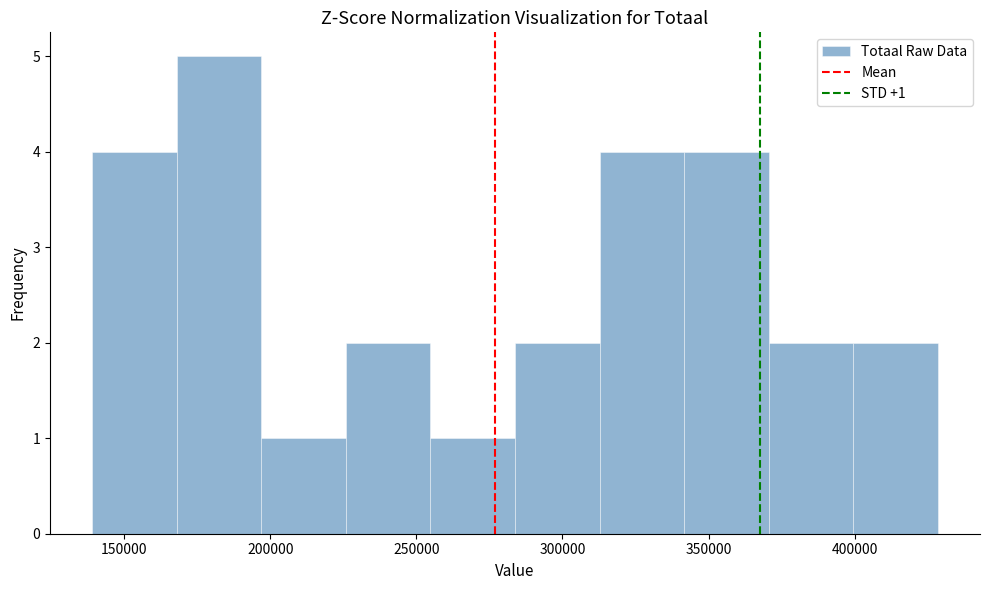

Which range on the x-axis has the tallest bar?

170000 to 195000